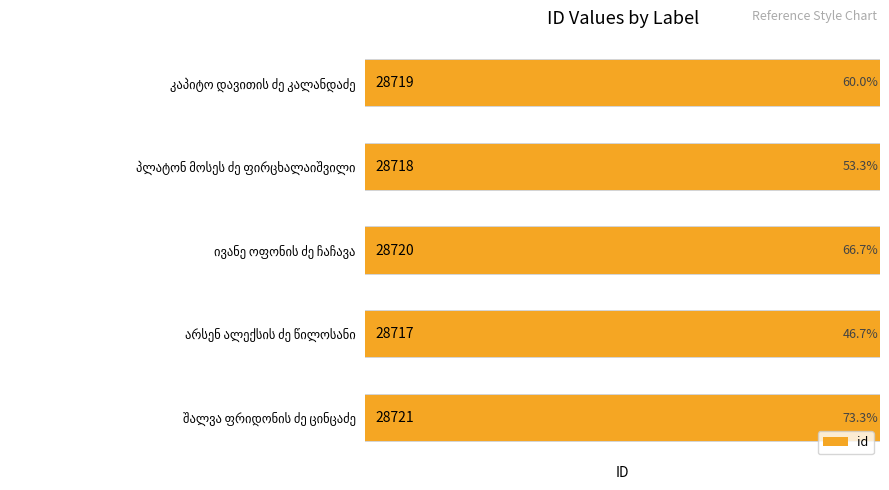

What is the value of the 3rd bar from the left?

28720